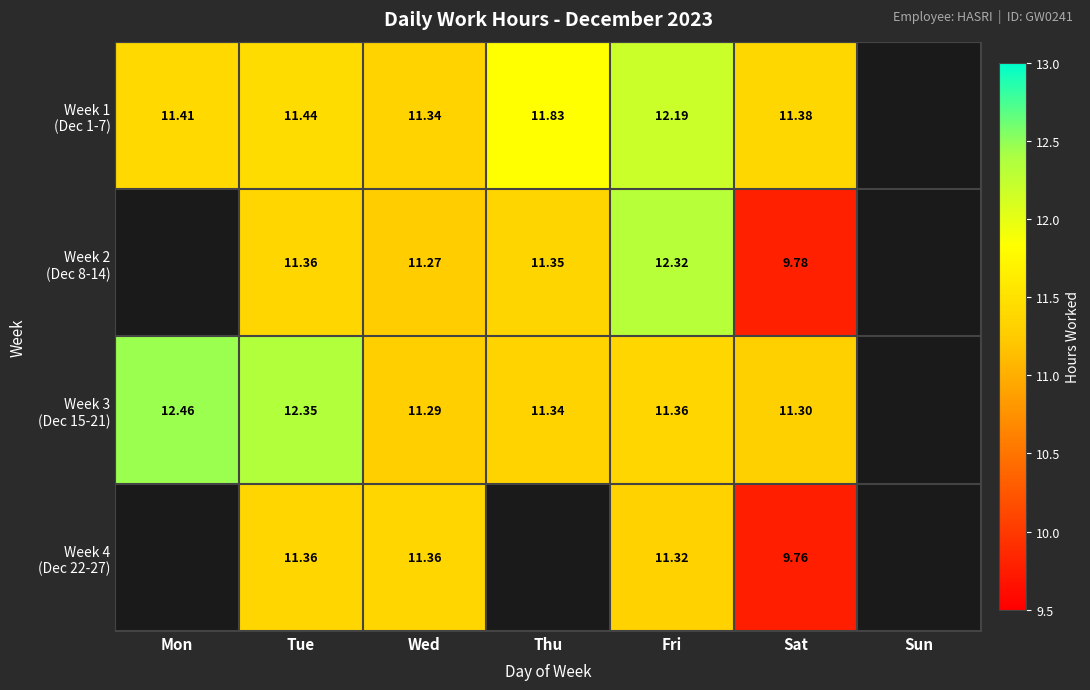

At which label is Week 1 (Dec 1-7) closest to 11?

Wed